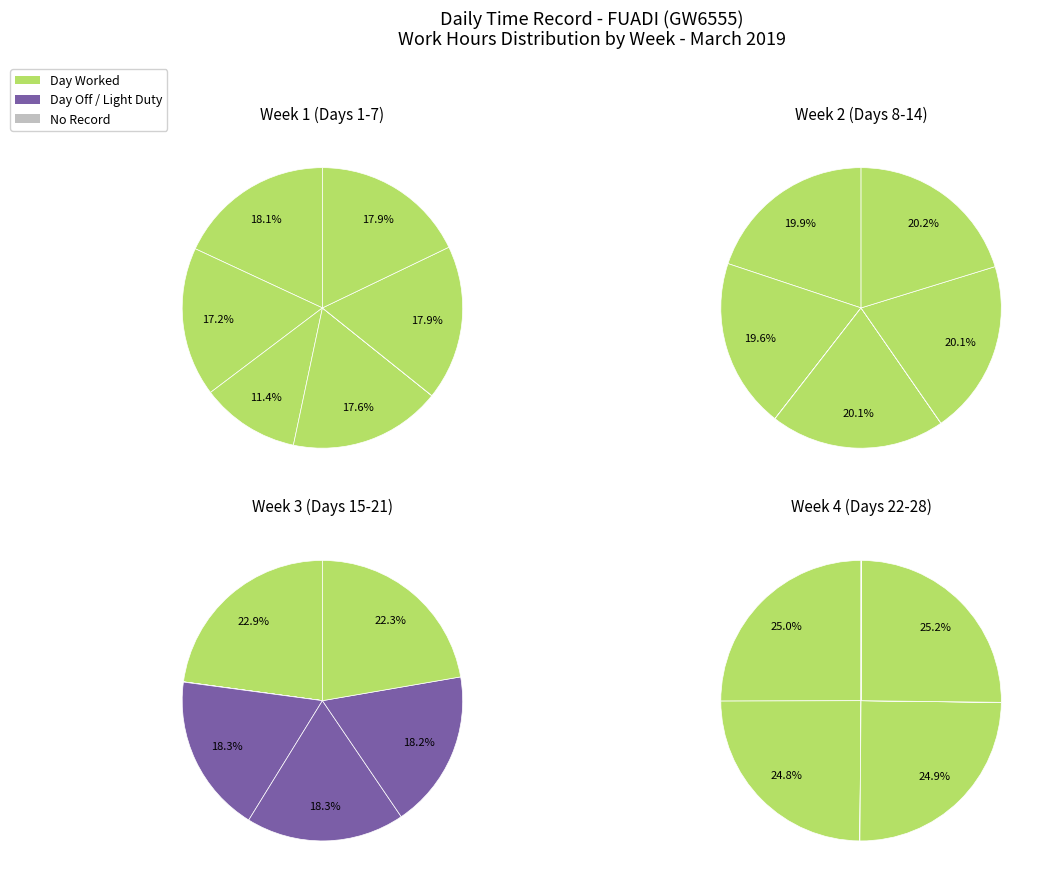

What portion of the pie excludes 3?

77.8%